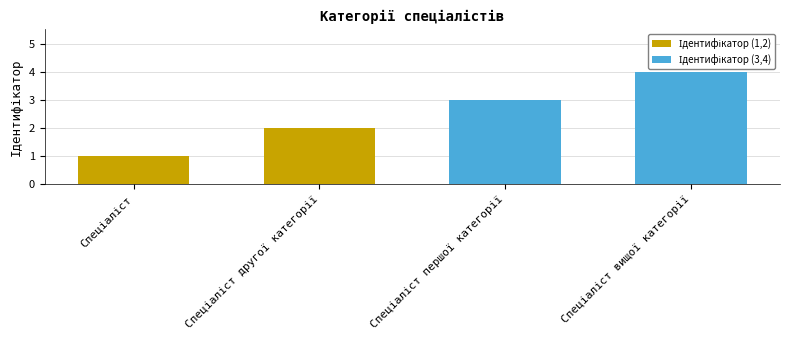

What is the sum of all values?

10